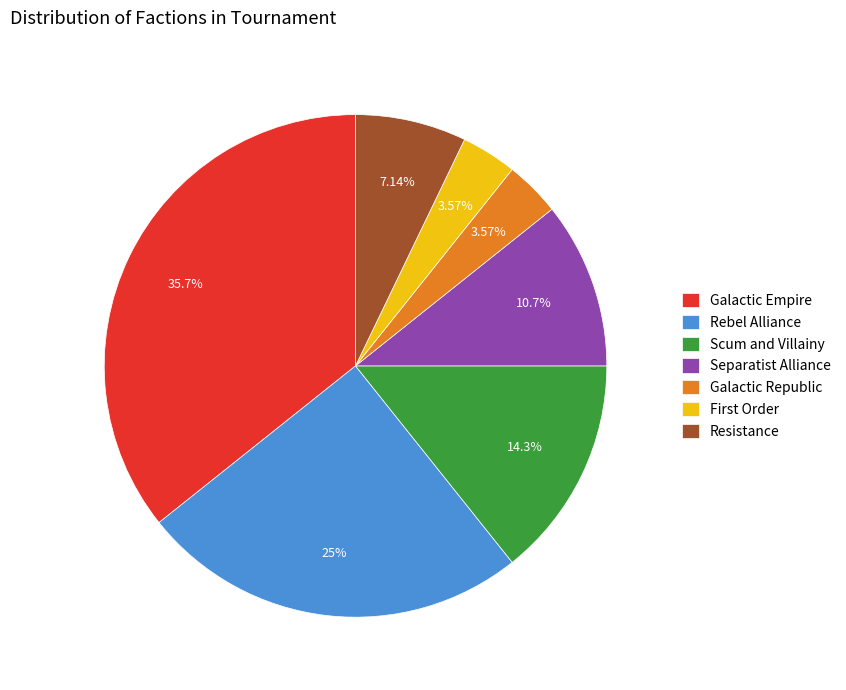

Combined, do Resistance and Scum and Villainy account for over 50%?

No